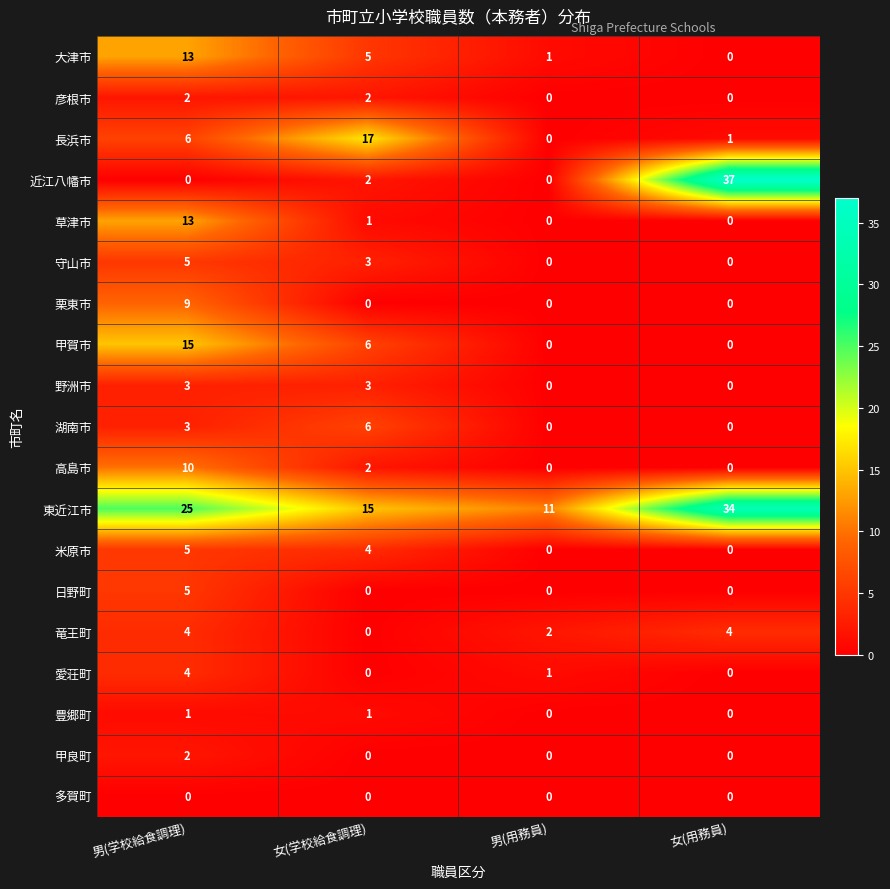

What is the difference between the highest and lowest values at 男(用務員)?

11